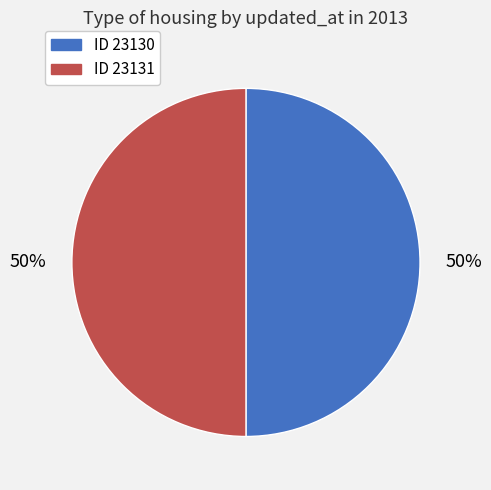

To the nearest percent, what percentage of the pie is ID 23131?

50%